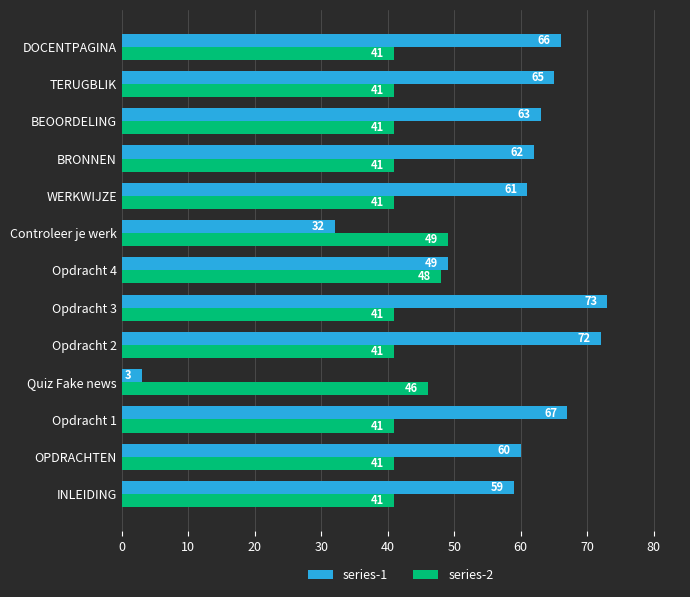

Is it true that series-1 equals 72 at Opdracht 4?

False